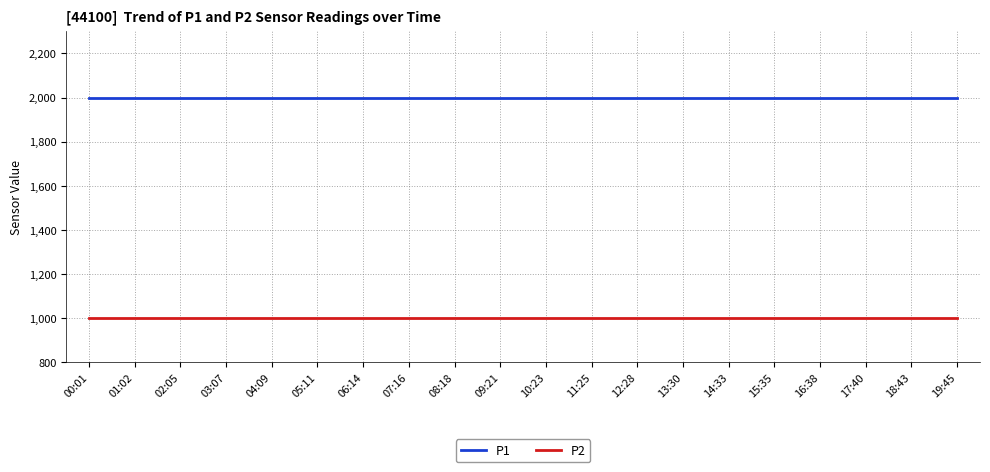

How many lines are shown in the chart?

2